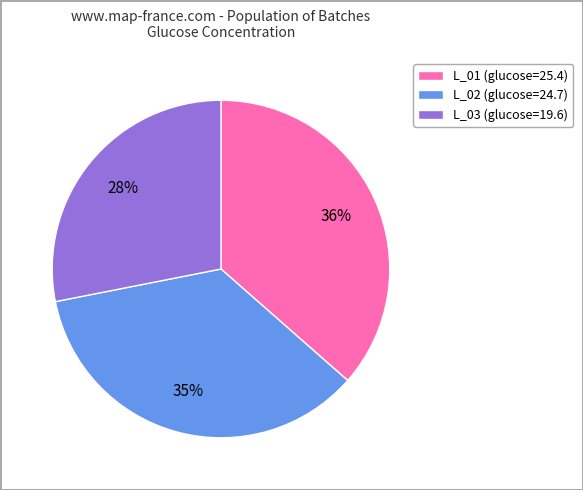

Approximately how many times larger is the value at L_03 compared to L_02?

0.8